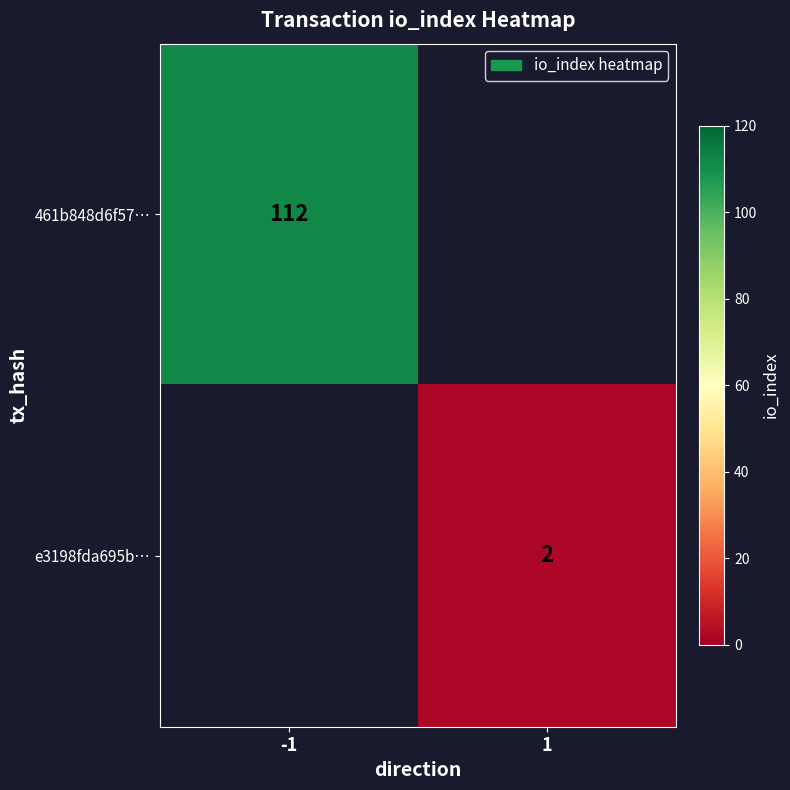

True or false: e3198fda695b… has a value of 2 at 1.

True